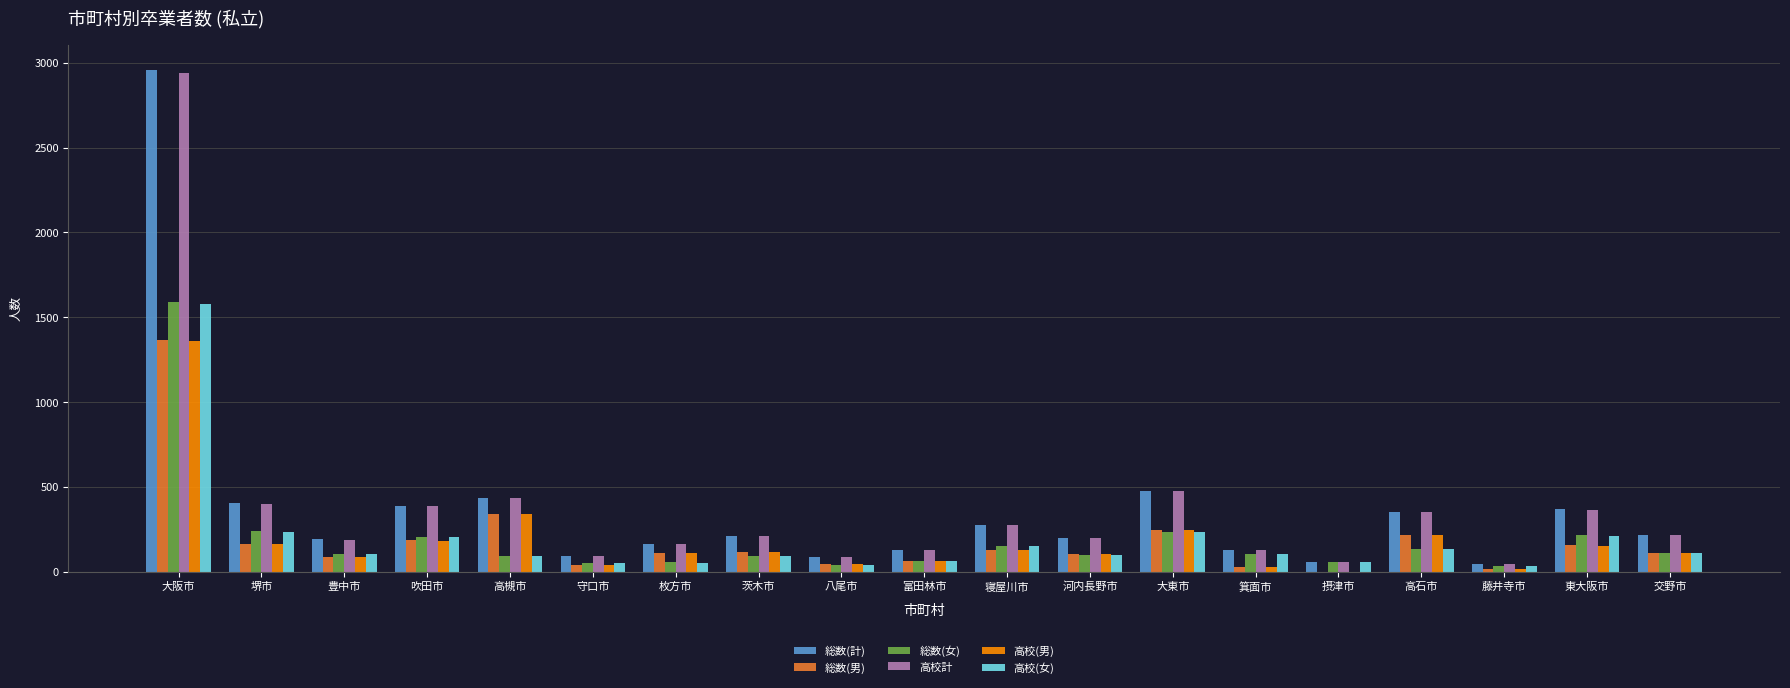

How many groups of bars are there?

19